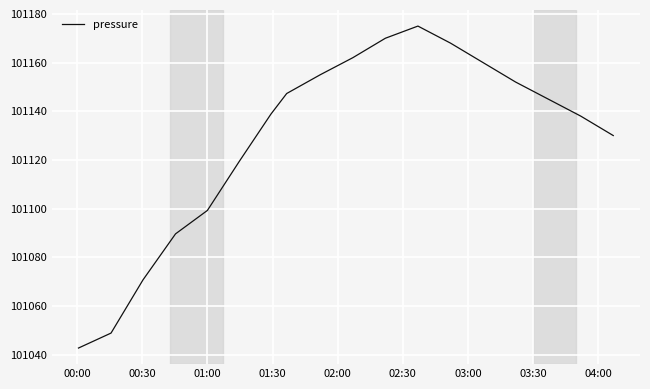

What is the difference between the maximum and minimum values?

132.3